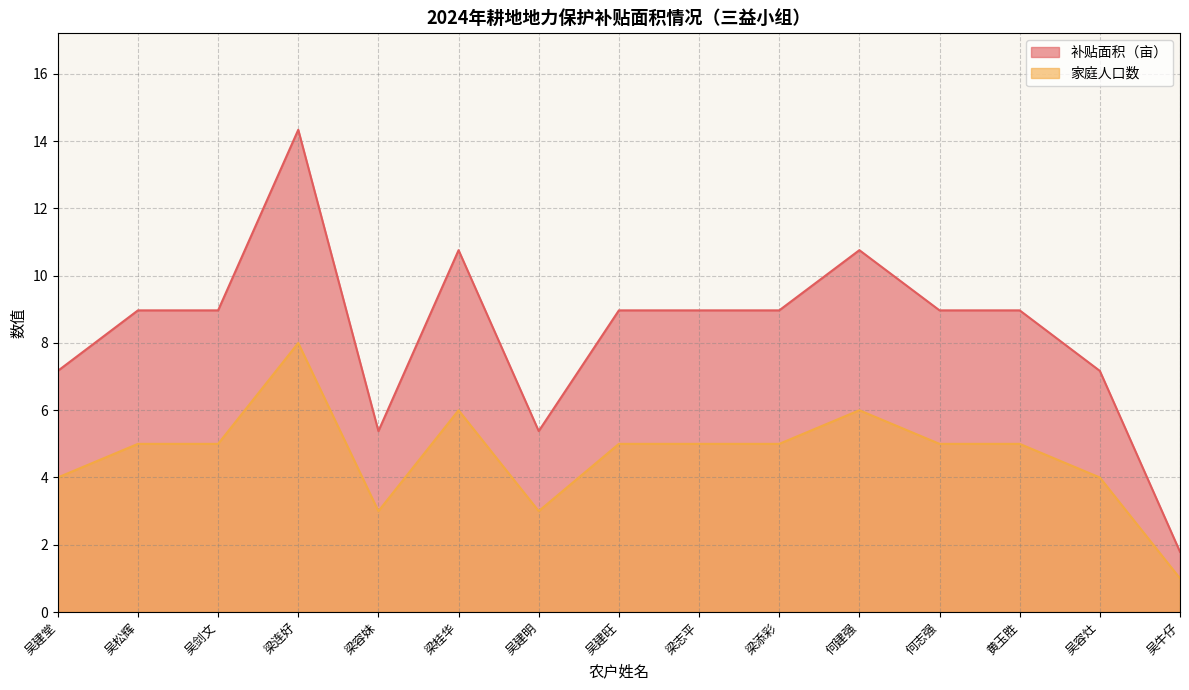

Reading right to left, extract all data points from this chart.

补贴面积（亩）: 1.8	7.2	9.0	9.0	10.8	9.0	9.0	9.0	5.4	10.8	5.4	14.3	9.0	9.0	7.2
家庭人口数: 1.0	4.0	5.0	5.0	6.0	5.0	5.0	5.0	3.0	6.0	3.0	8.0	5.0	5.0	4.0